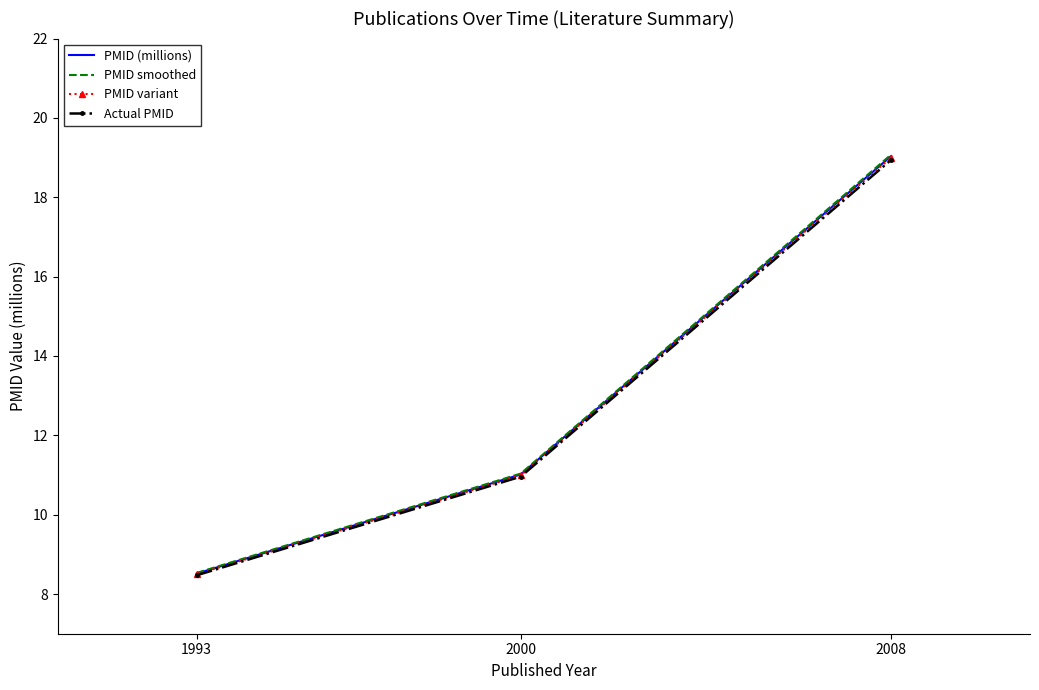

Reading left to right, what are all the values shown in this chart?

PMID (millions): 8.5	11.0	19.0
PMID smoothed: 8.5	11.0	19.1
PMID variant: 8.5	11.0	19.0
Actual PMID: 8.5	11.0	18.9